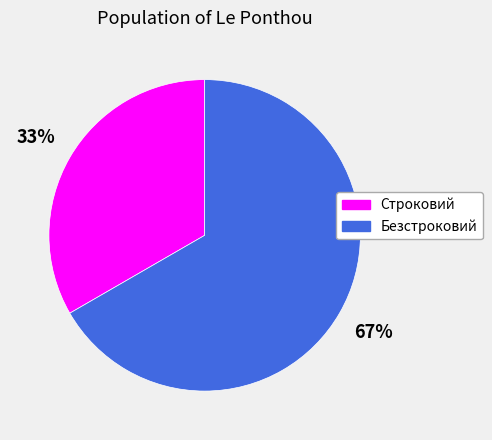

Approximately how many times larger is the value at Строковий compared to Безстроковий?

0.5